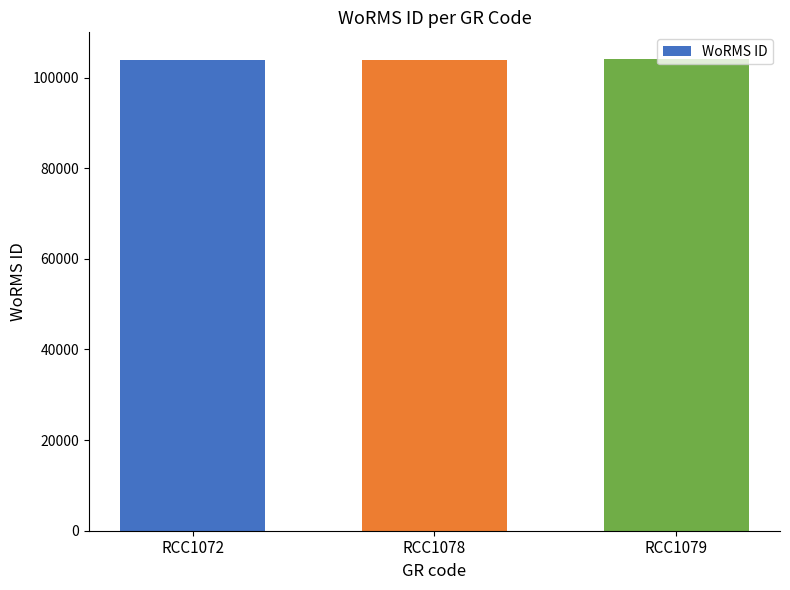

Count the values in the range 103991 to 104016.

3